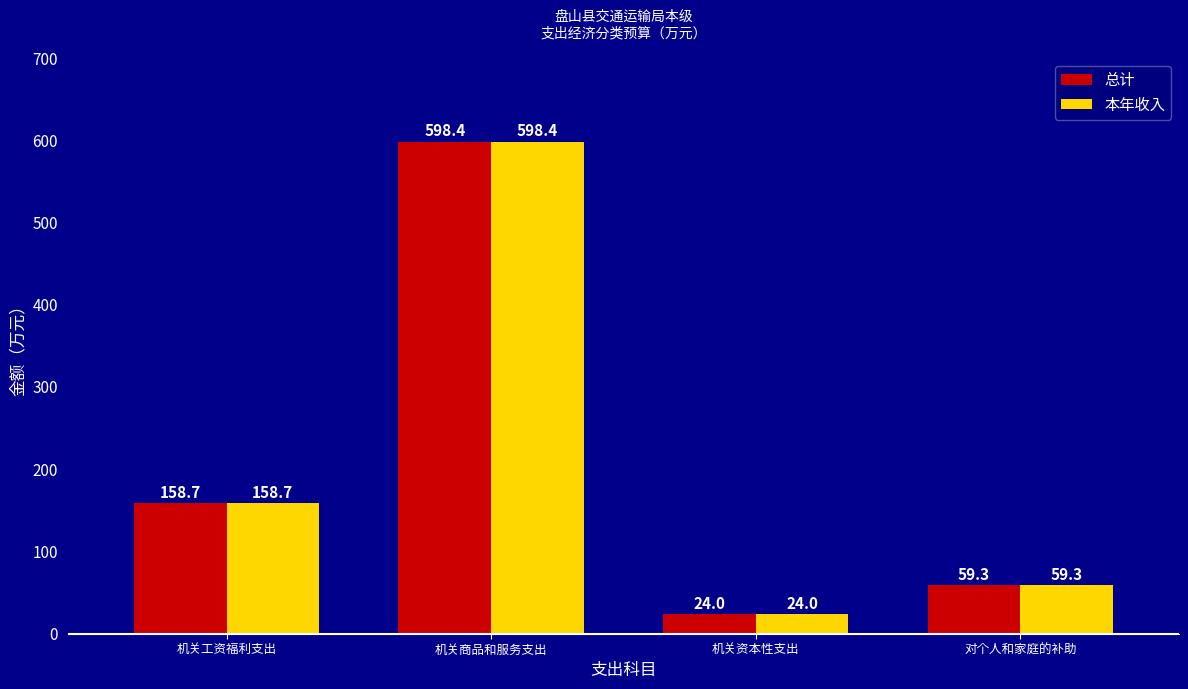

Reading left to right, extract all data points from this chart.

总计: 158.7	598.4	24.0	59.3
本年收入: 158.7	598.4	24.0	59.3